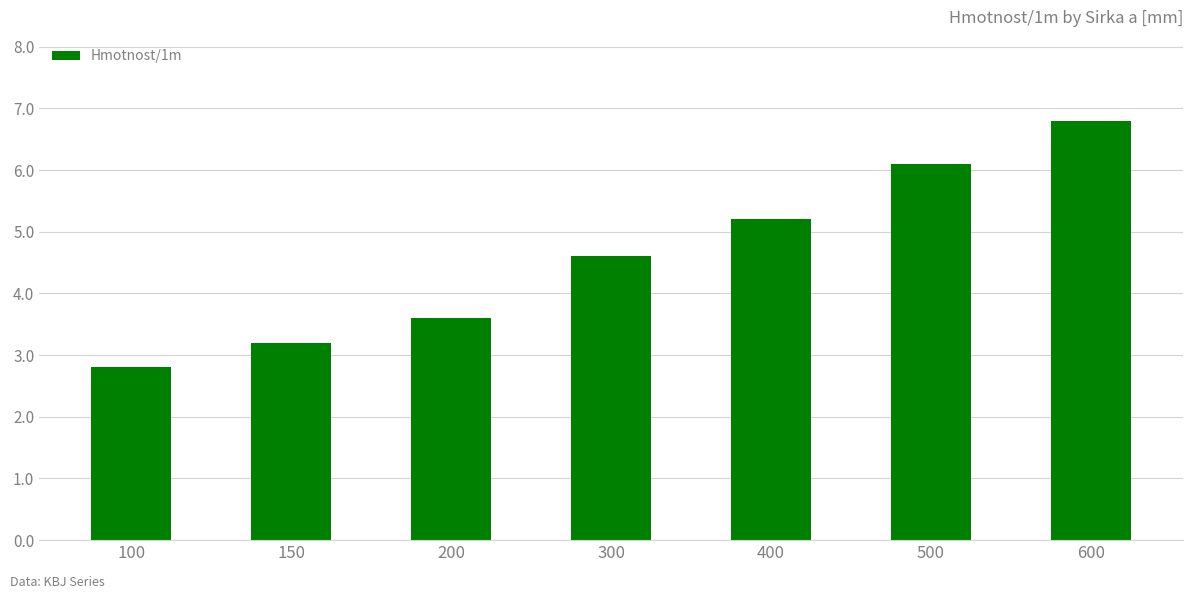

Reading right to left, extract all data points from this chart.

6.8	6.1	5.2	4.6	3.6	3.2	2.8